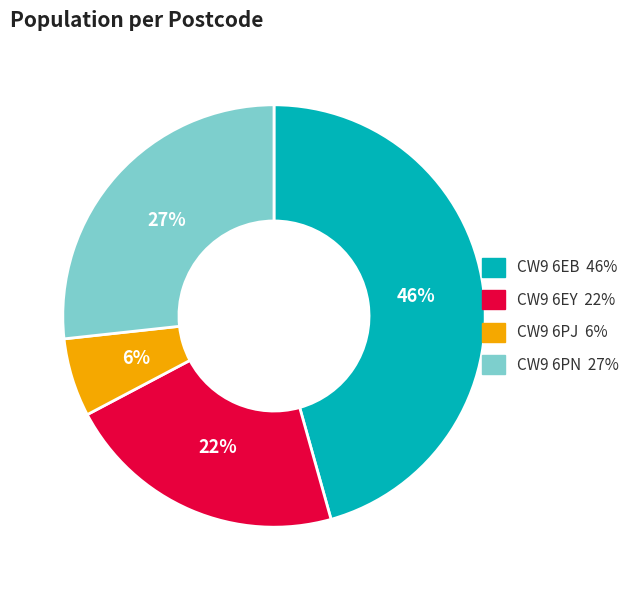

Which slice is the largest?

CW9 6EB